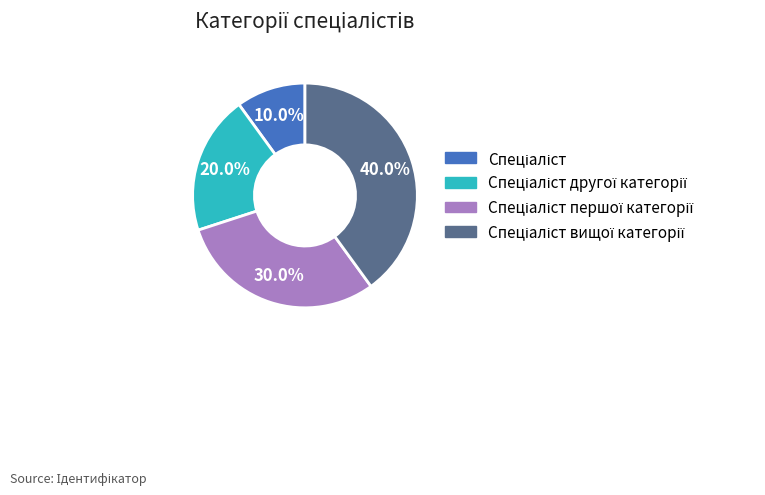

Is there a majority slice in this chart?

No